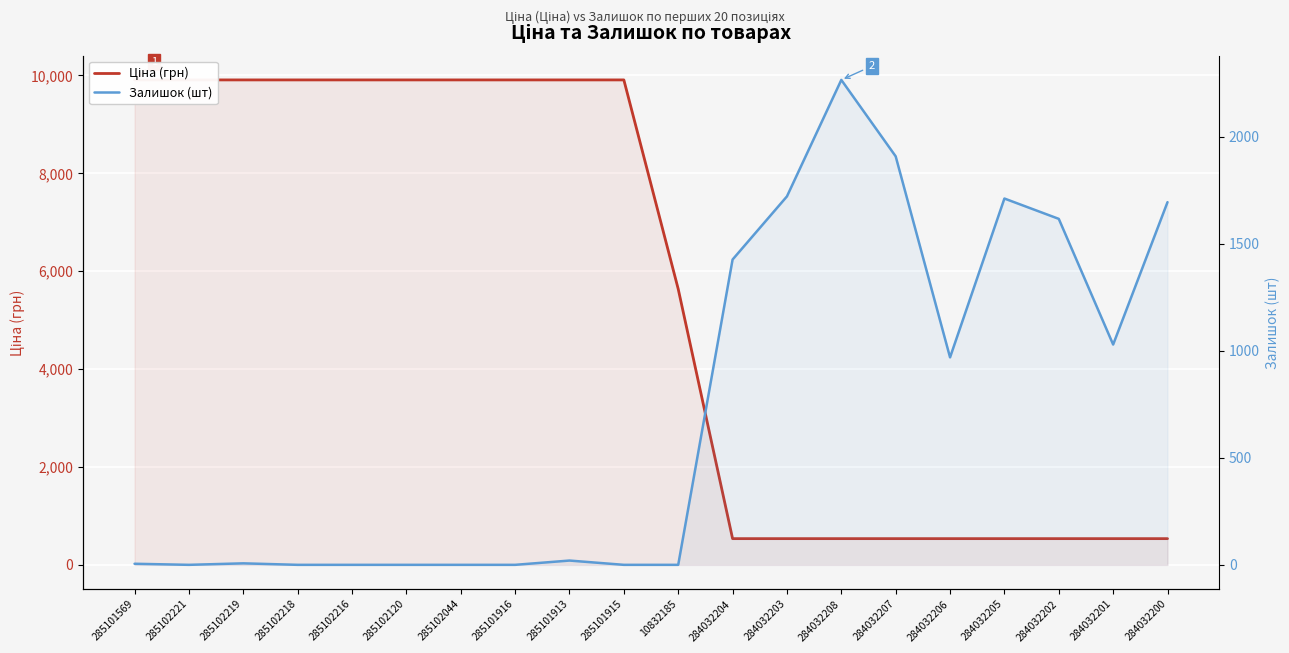

What is the label of the 9th point from the right?

284032204